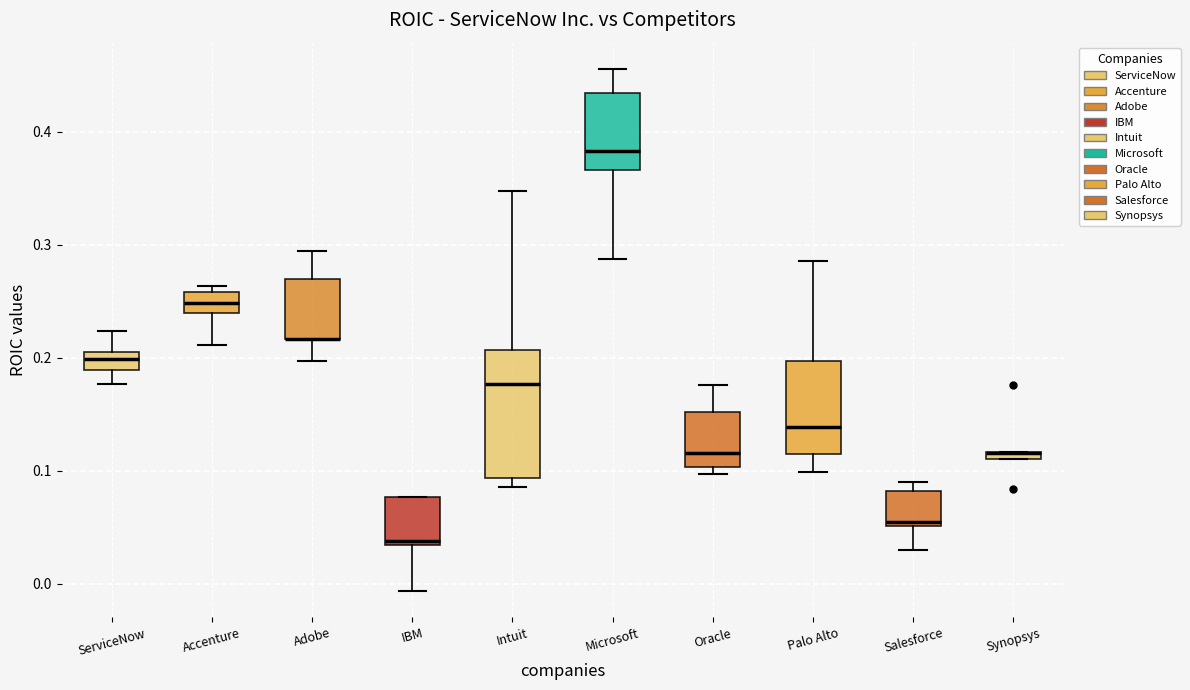

Comparing the boxes themselves (not the whiskers), which one is the tallest?

Intuit